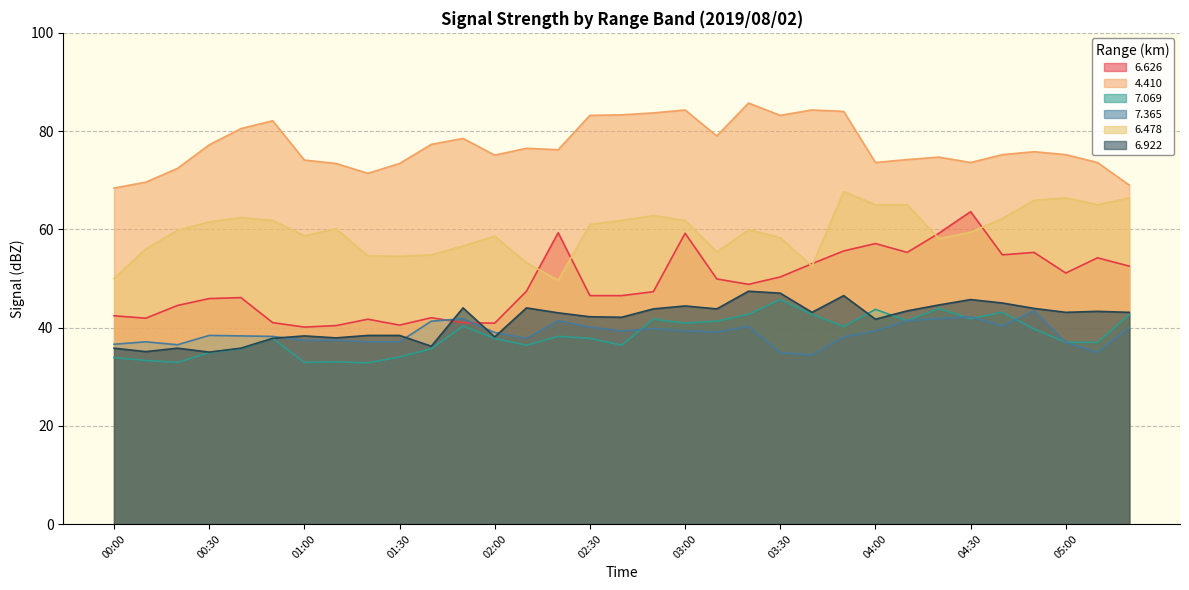

What is the label of the 16th point from the left?

02:30